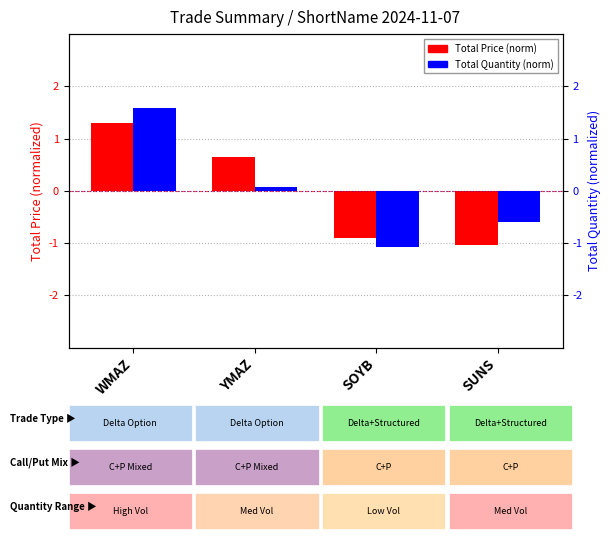

Reading left to right, extract all data points from this chart.

Total Price (norm): WMAZ=1.3	YMAZ=0.6	SOYB=-0.9	SUNS=-1.0
Total Quantity (norm): WMAZ=1.6	YMAZ=0.1	SOYB=-1.1	SUNS=-0.6